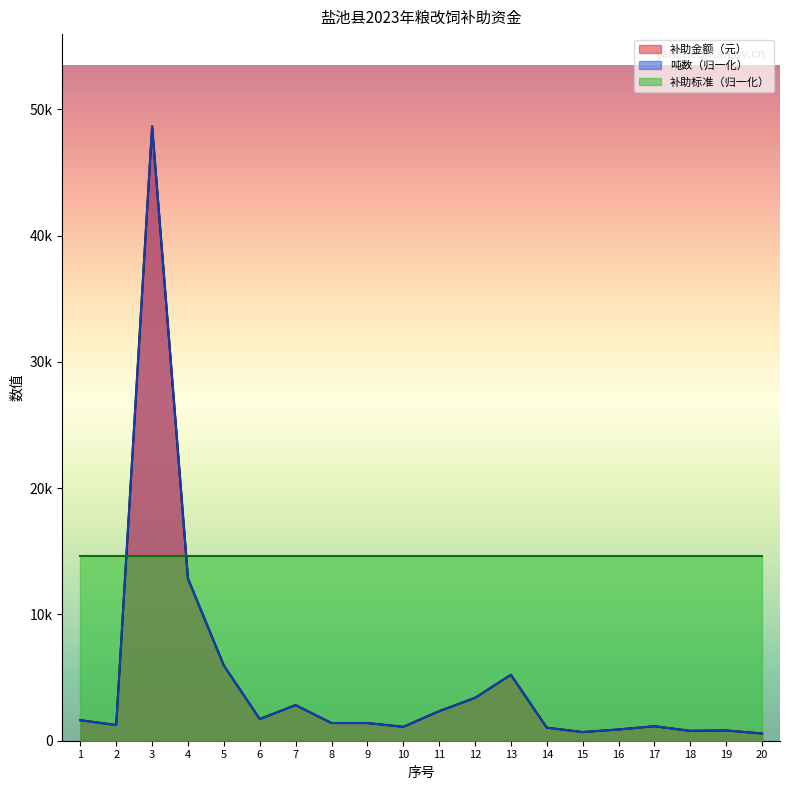

True or false: 补助金额（元） and 吨数 intersect in this chart.

False